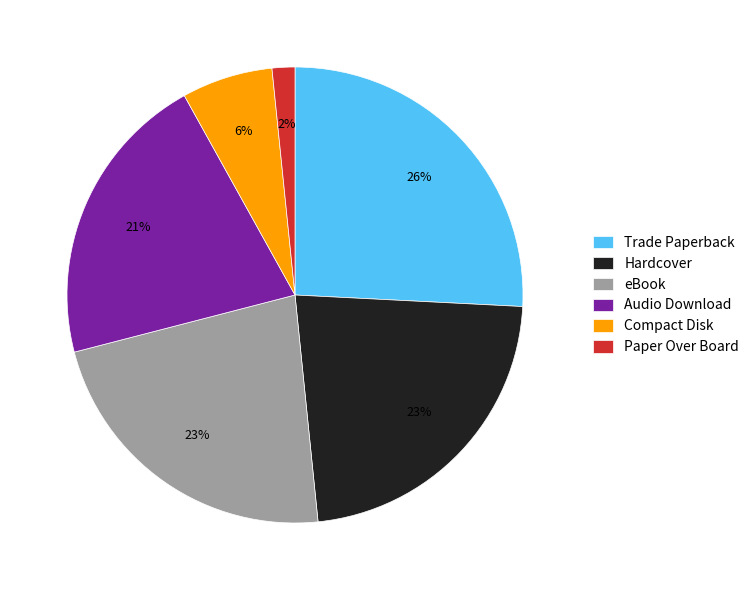

Is the sum of Trade Paperback and Audio Download greater than half?

No